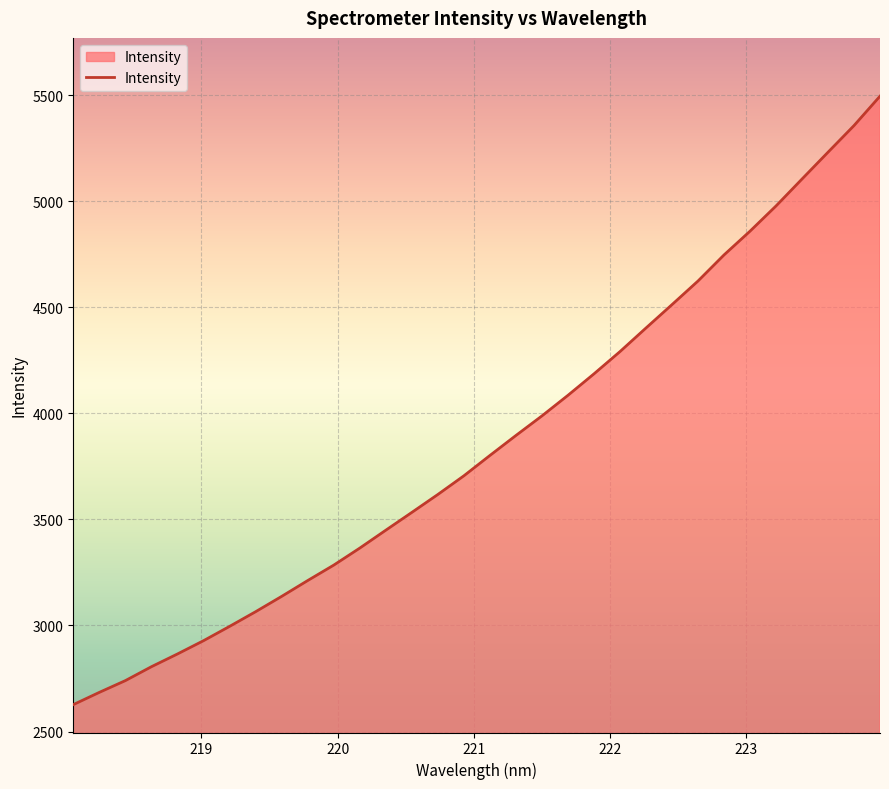

What is the minimum value shown in the chart?

2626.7